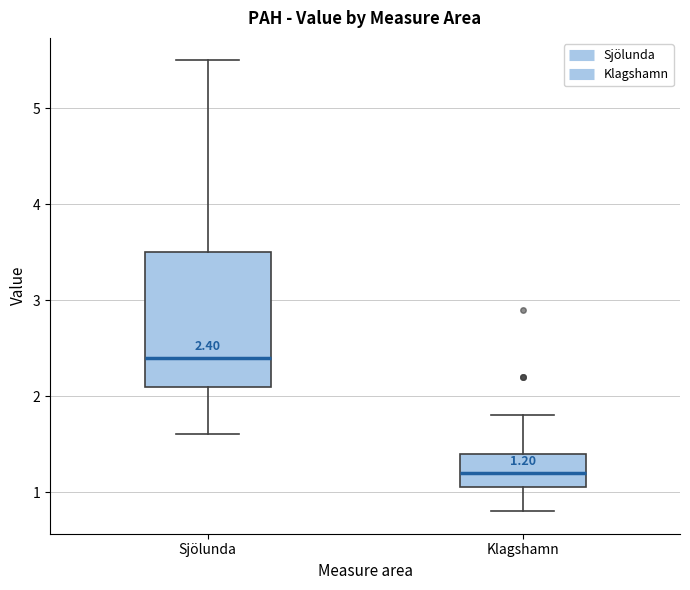

Comparing the boxes themselves (not the whiskers), which one is the tallest?

Sjölunda